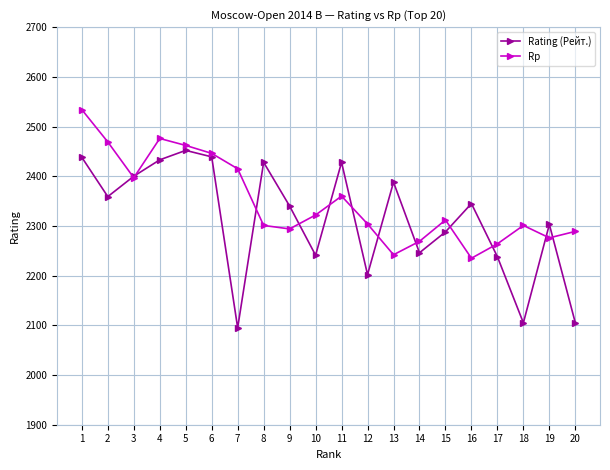

The value of Rp at 19 is 3123. True or false?

False